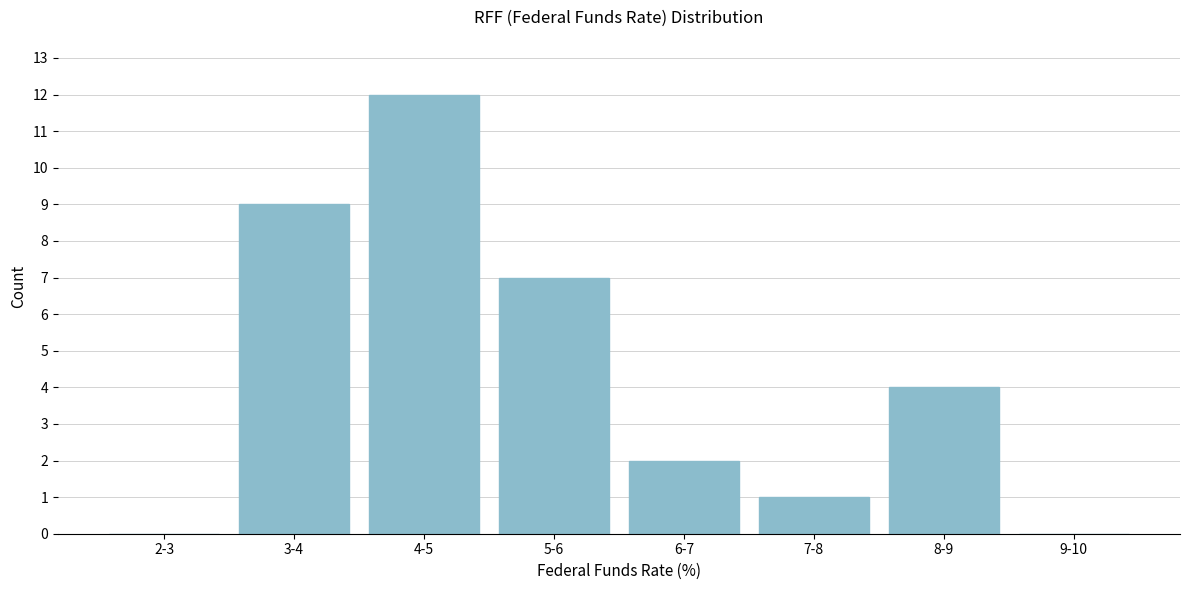

Reading left to right, what are all the values shown in this chart?

2-3=0	3-4=9	4-5=12	5-6=7	6-7=2	7-8=1	8-9=4	9-10=0